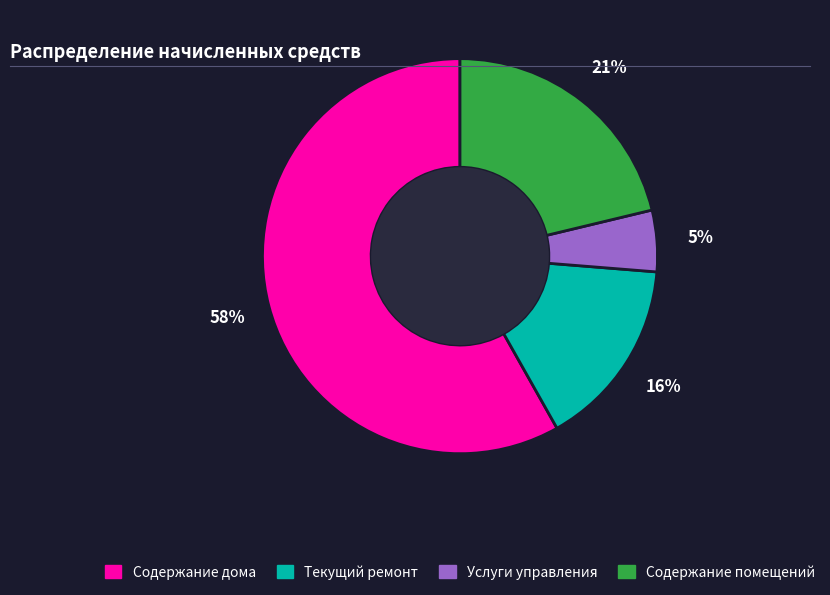

To the nearest percent, what percentage of the pie is Содержание помещений?

21%